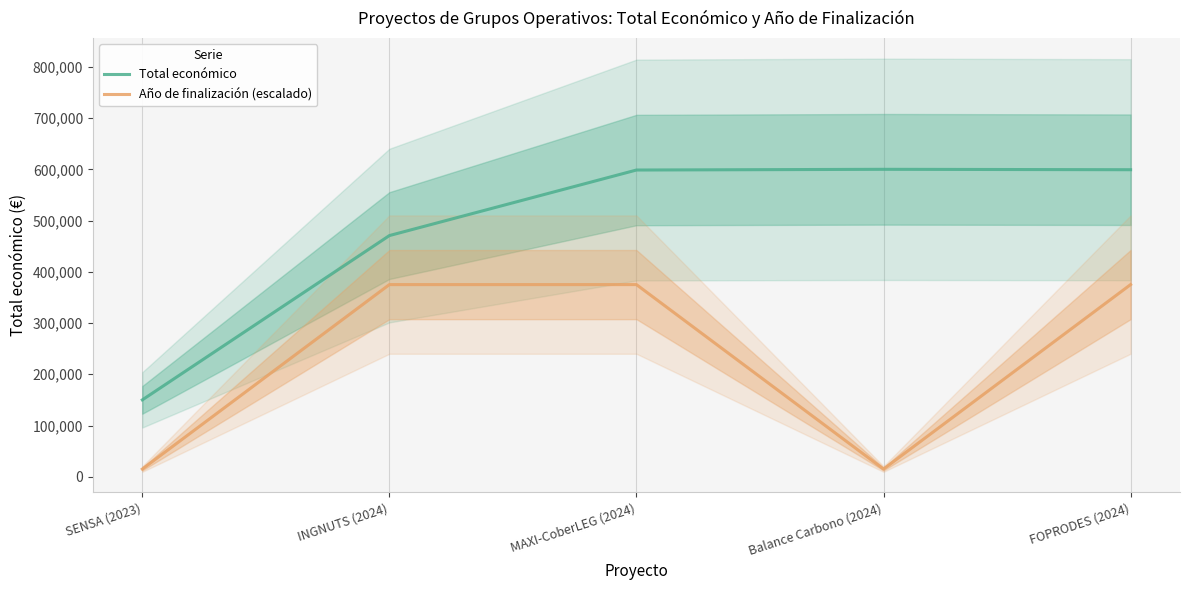

Which category has the highest value in the Total económico series?

Balance Carbono (2024)